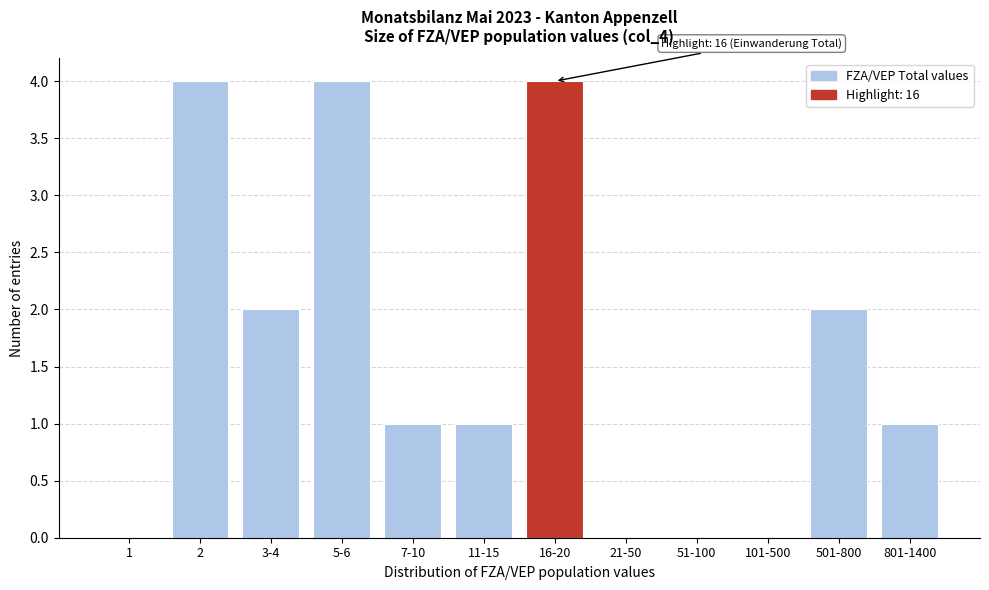

Reading left to right, what are all the values shown in this chart?

1=0	2=4	3-4=2	5-6=4	7-10=1	11-15=1	16-20=4	21-50=0	51-100=0	101-500=0	501-800=2	801-1400=1